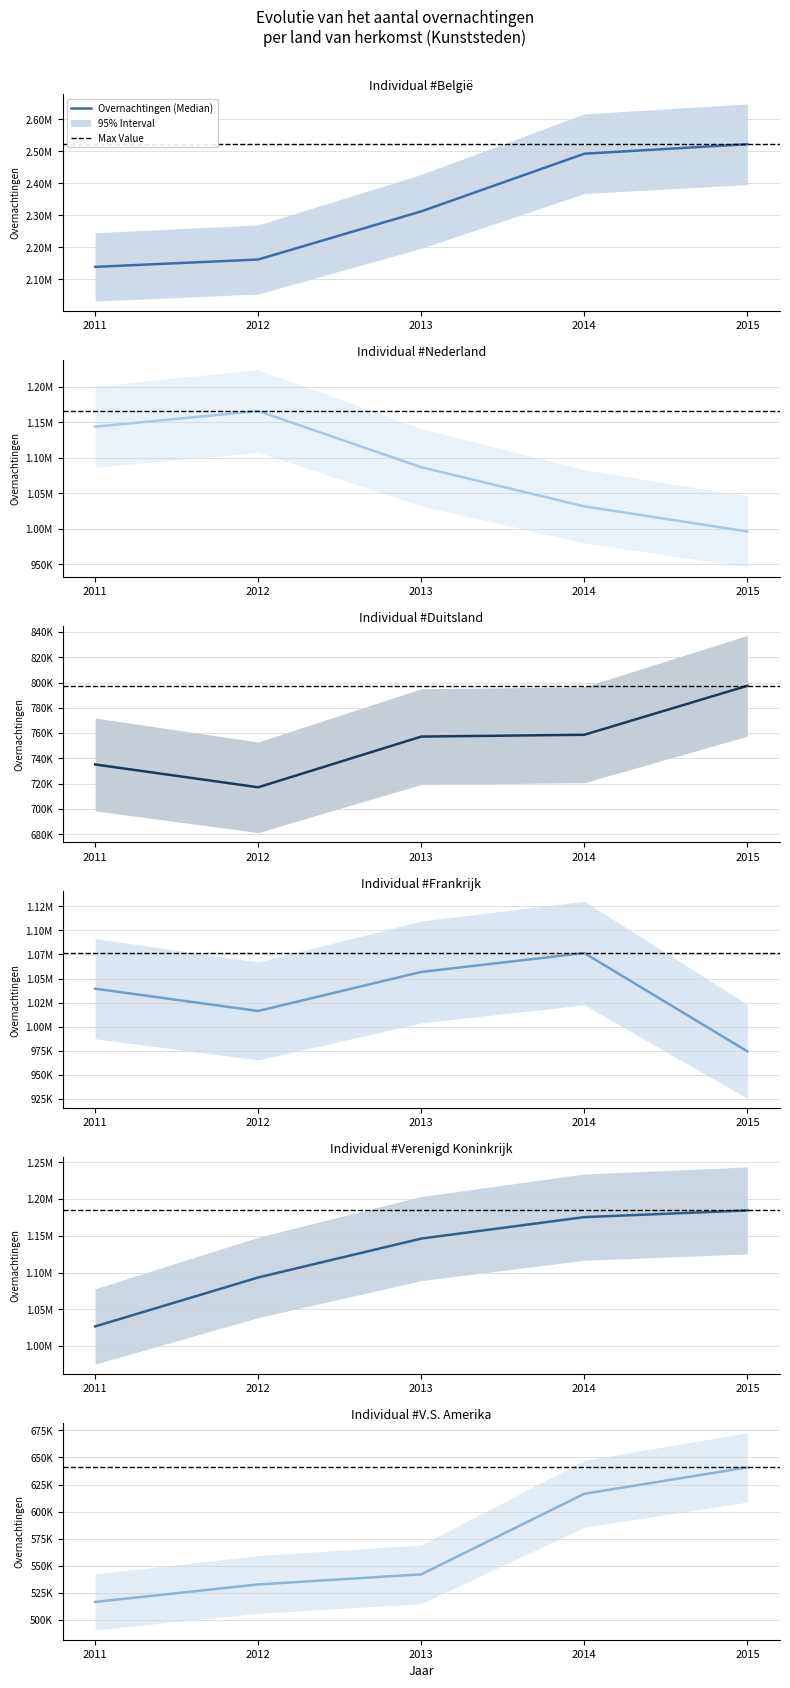

What value does the V.S. Amerika series have at 2012, to the nearest 50?

532750